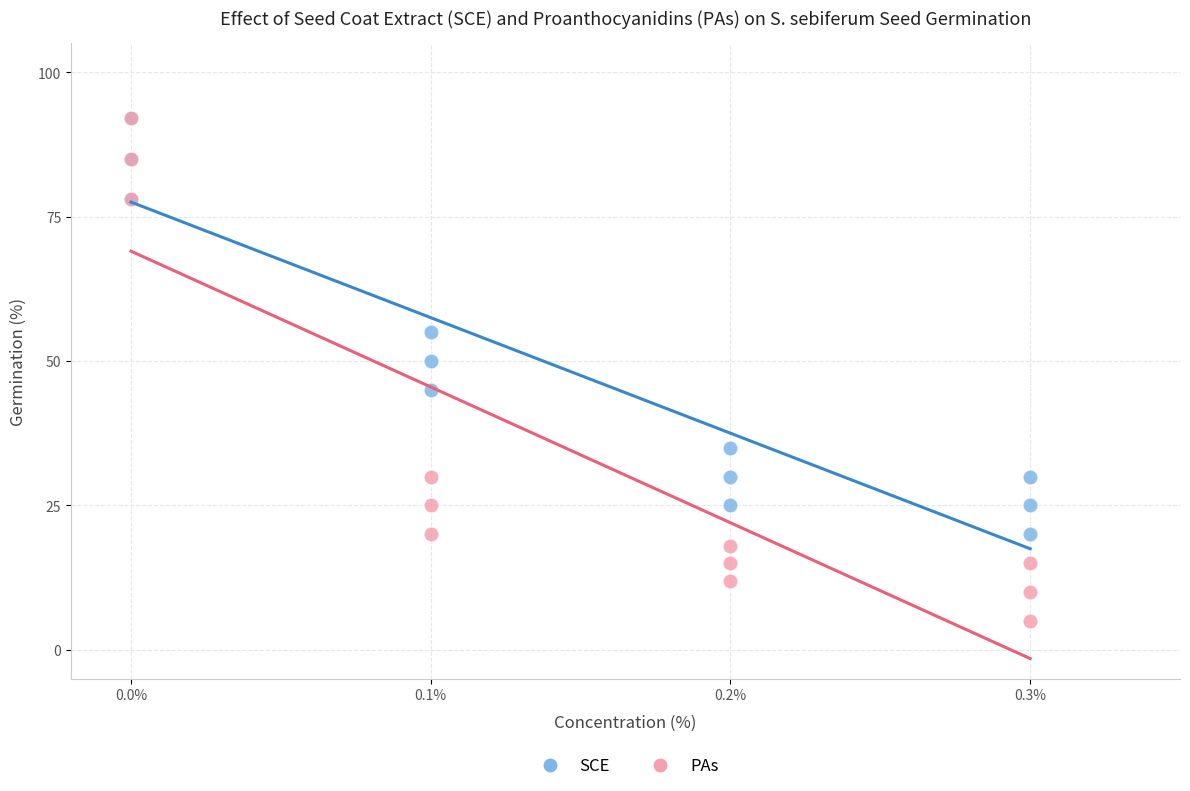

Which series has the largest Y range (max minus min)?

PAs